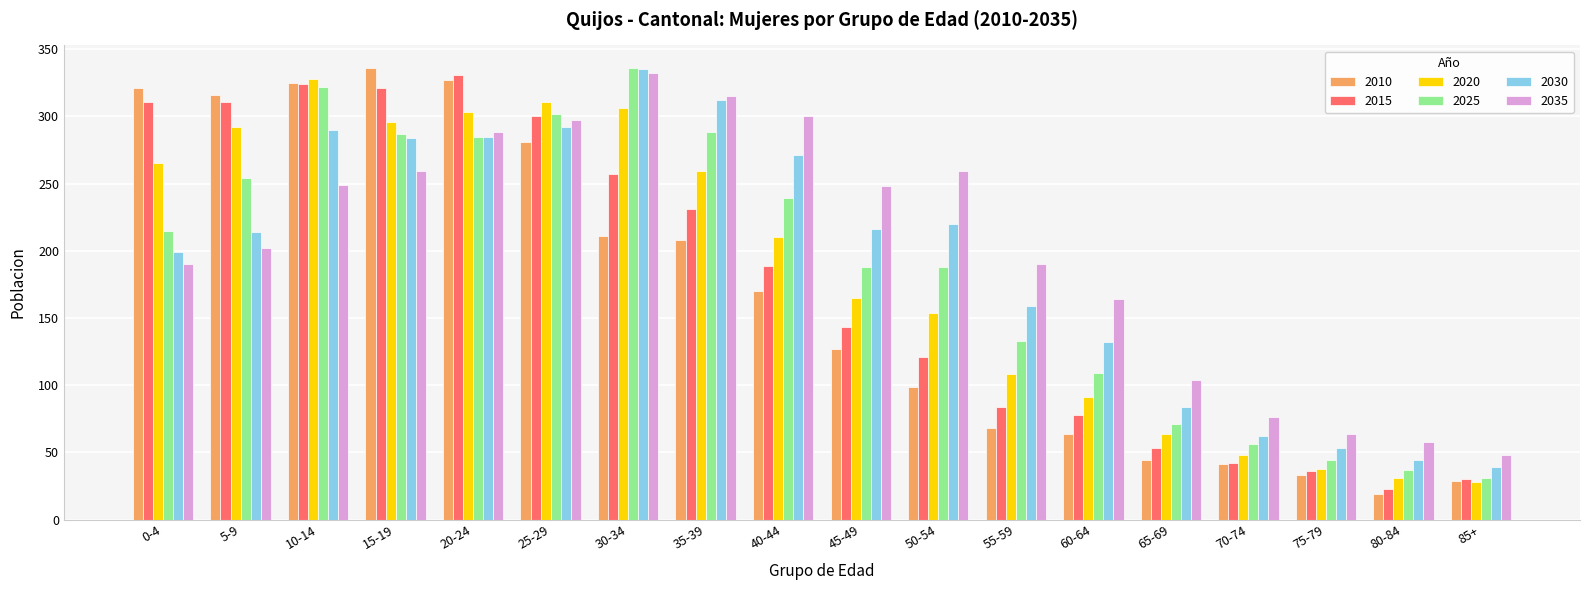

What is the smallest value displayed?

19